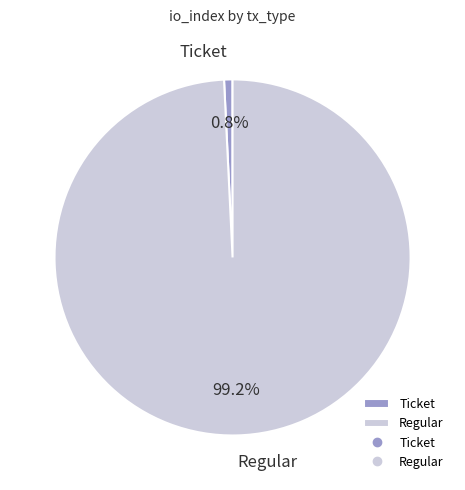

Do Ticket and Regular together represent more than half of the pie?

Yes